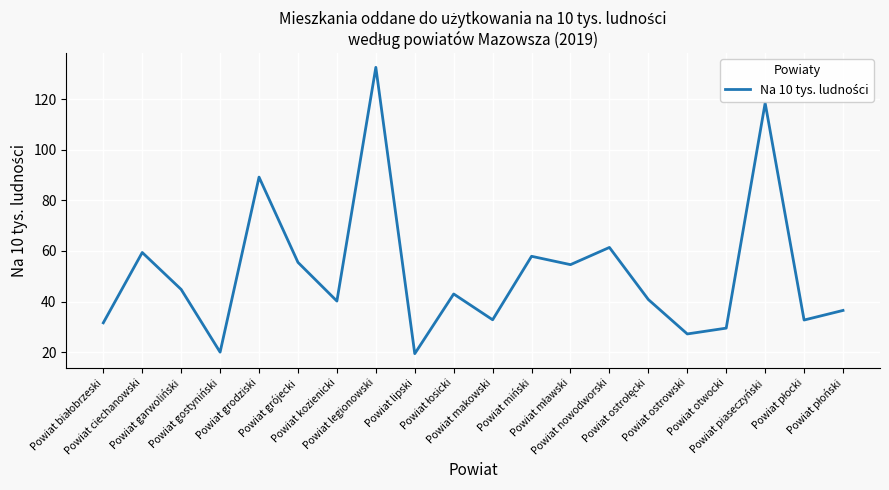

The value at Powiat grodziski is 128.5. True or false?

False